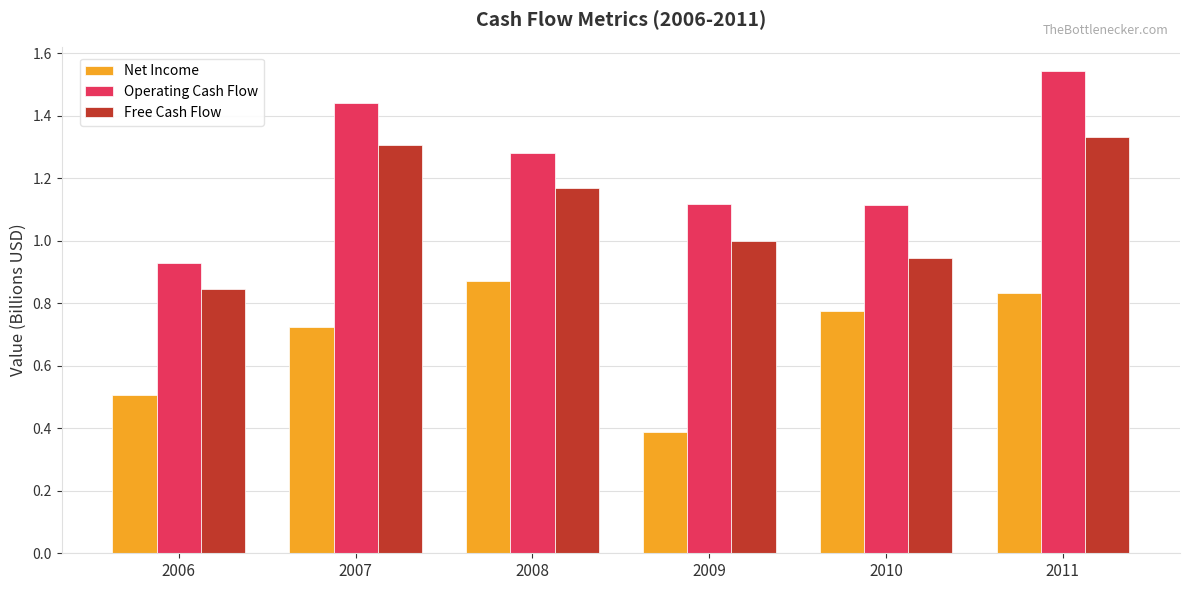

What is the sum of the Operating Cash Flow values at 2006 and 2011?

2.5